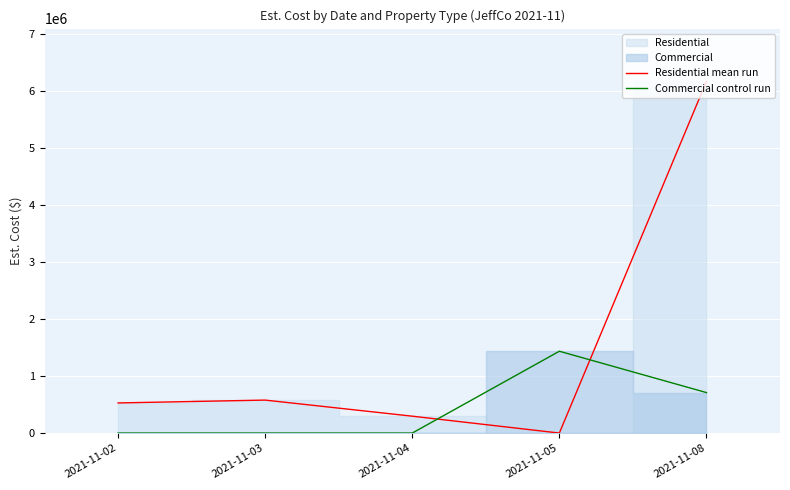

Which series ends up on top after the final intersection of Commercial control run and Residential mean run?

Residential mean run